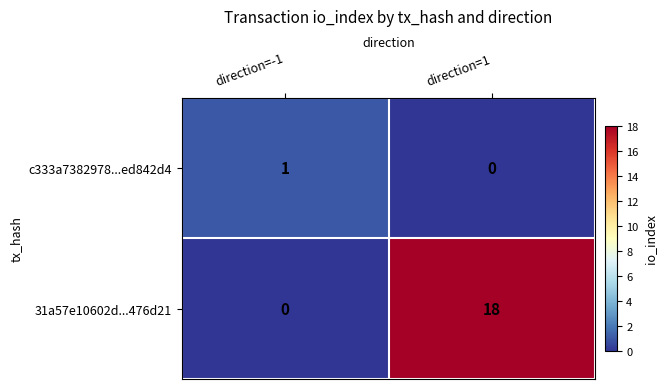

What value does the 31a57e10602d...476d21 series have at direction=1, to the nearest 5?

20